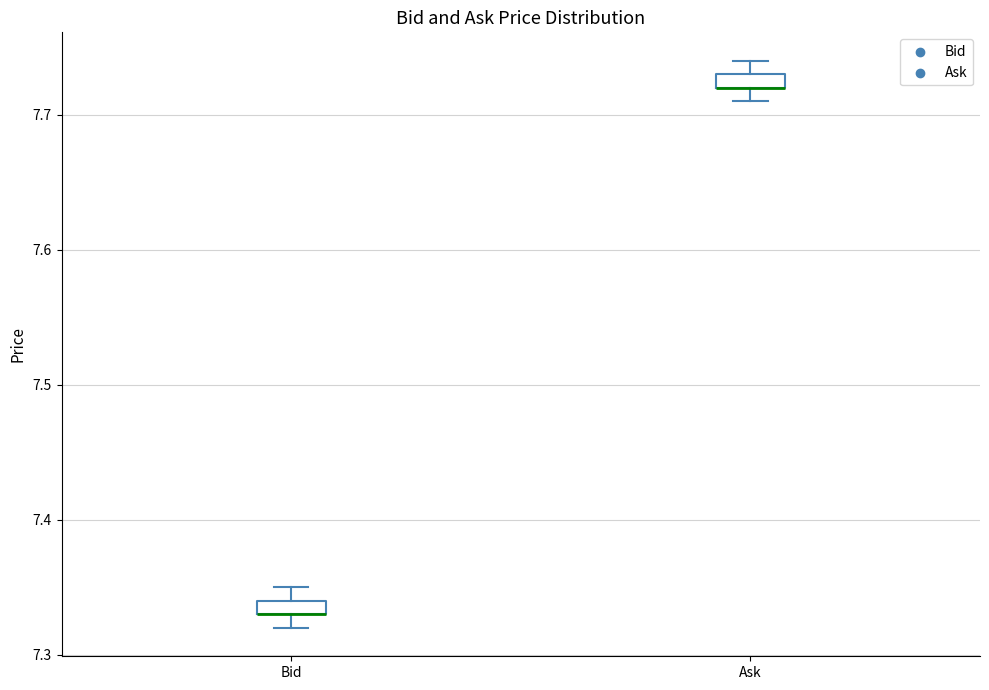

Where is the upper edge of the box for Bid on the y-axis? The values are not printed on the chart, so give them approximately, as read against the axis.

7.34